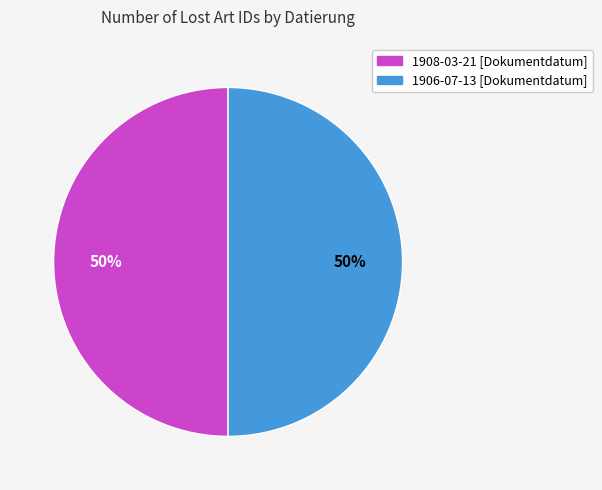

Is it true that 1906-07-13 [Dokumentdatum] is 50% of the pie?

True